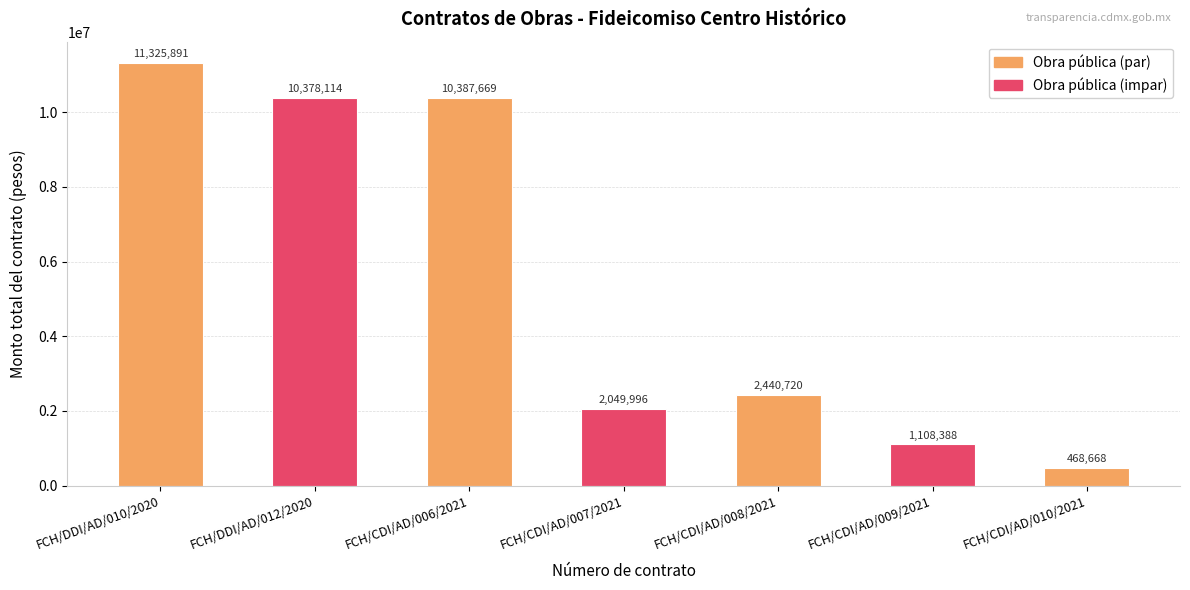

What position from the right is FCH/CDI/AD/006/2021?

5